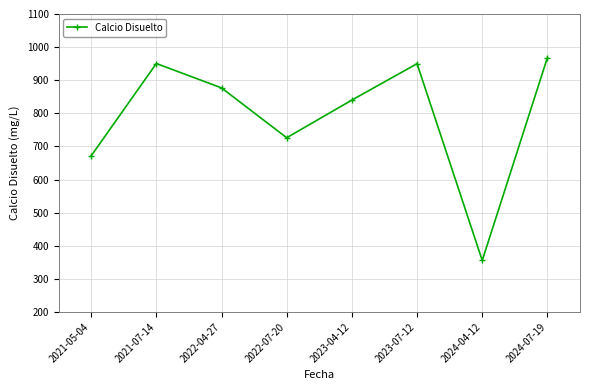

What is the sum of the values at 2022-07-20 and 2022-04-27?

1603.1